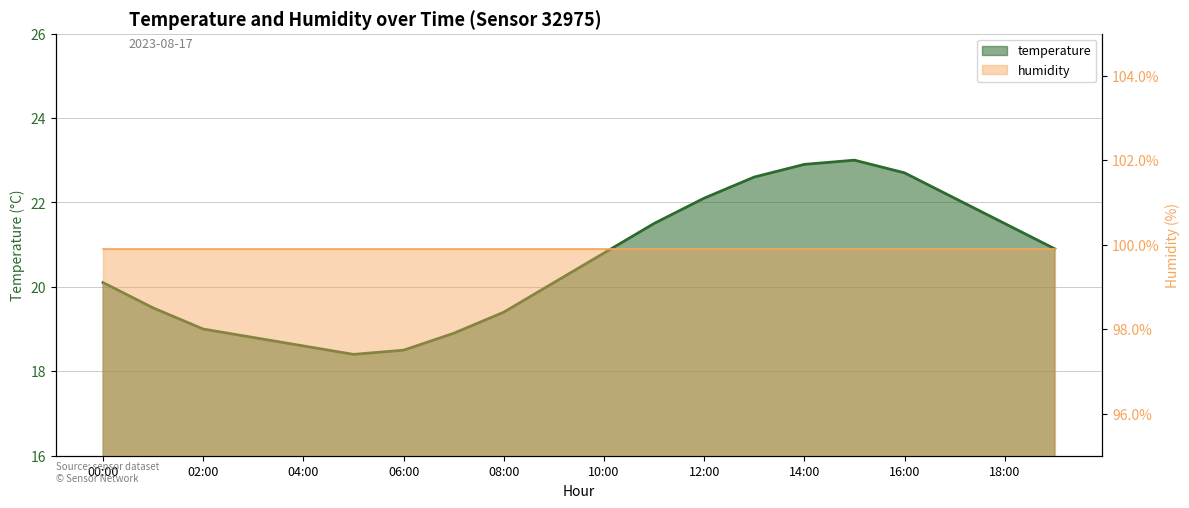

List the labels in order of value, smallest first.

05:00, 06:00, 04:00, 03:00, 07:00, 02:00, 08:00, 01:00, 00:00, 09:00, 10:00, 19:00, 11:00, 18:00, 12:00, 17:00, 13:00, 16:00, 14:00, 15:00